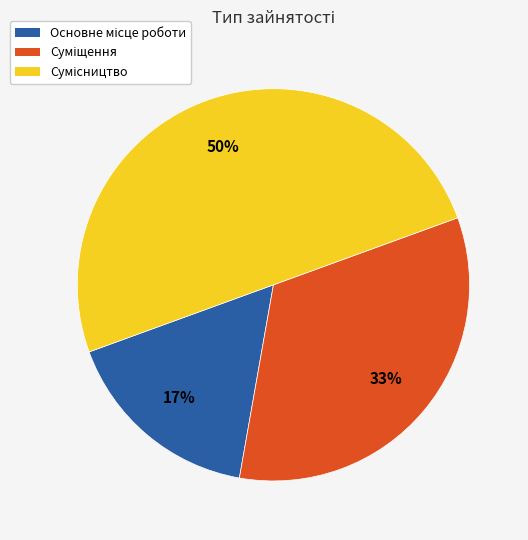

To the nearest percent, what is the difference between the largest and smallest slice percentages?

33%